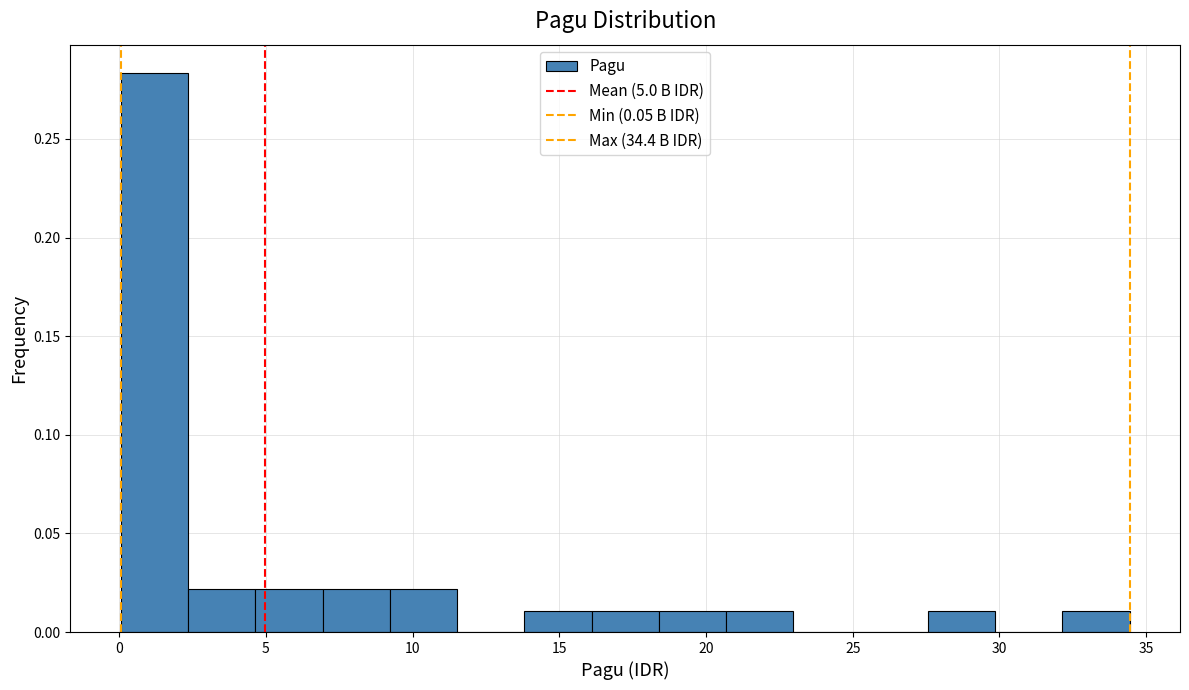

Over which range of the x-axis is the bar tallest?

0.0 to 2.5